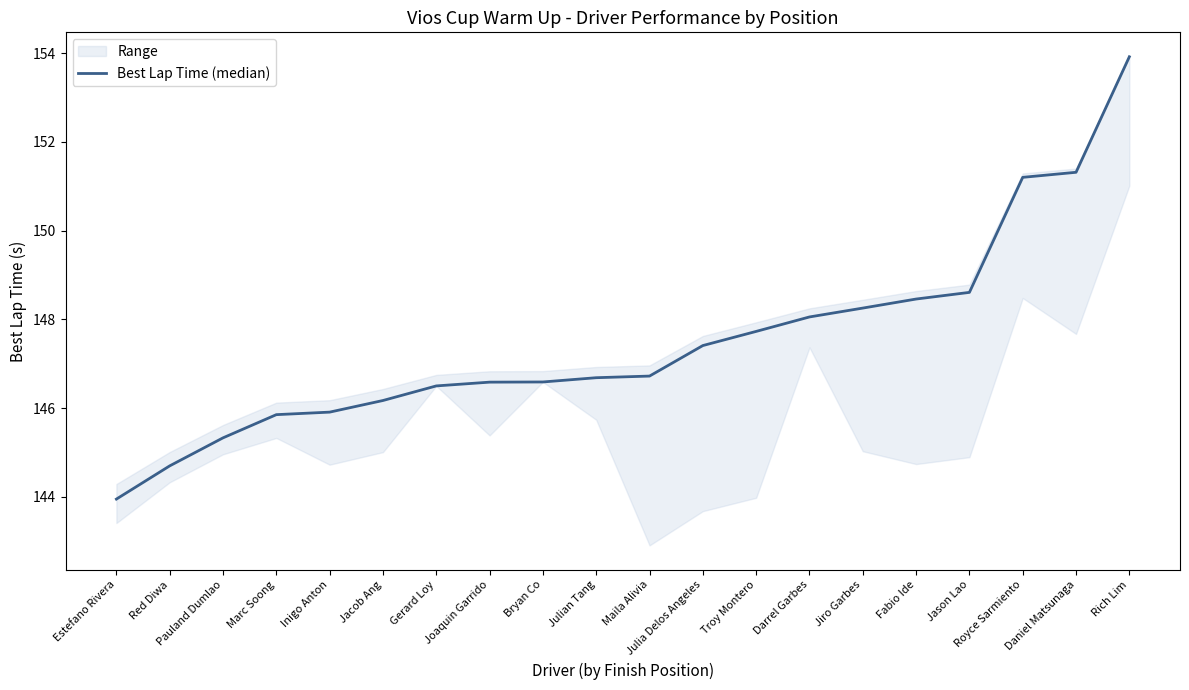

Between Rich Lim and Red Diwa, which is larger?

Rich Lim